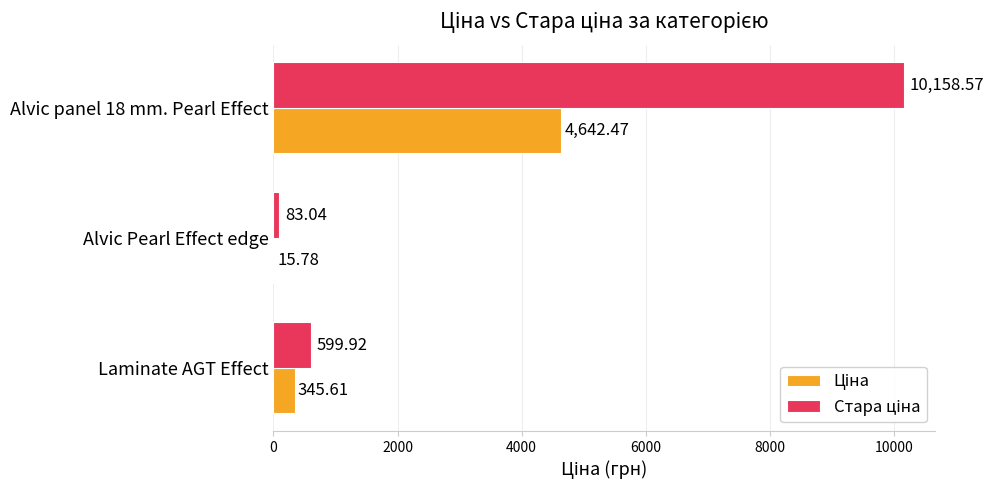

At which category is the sum across all series the highest?

Alvic panel 18 mm. Pearl Effect